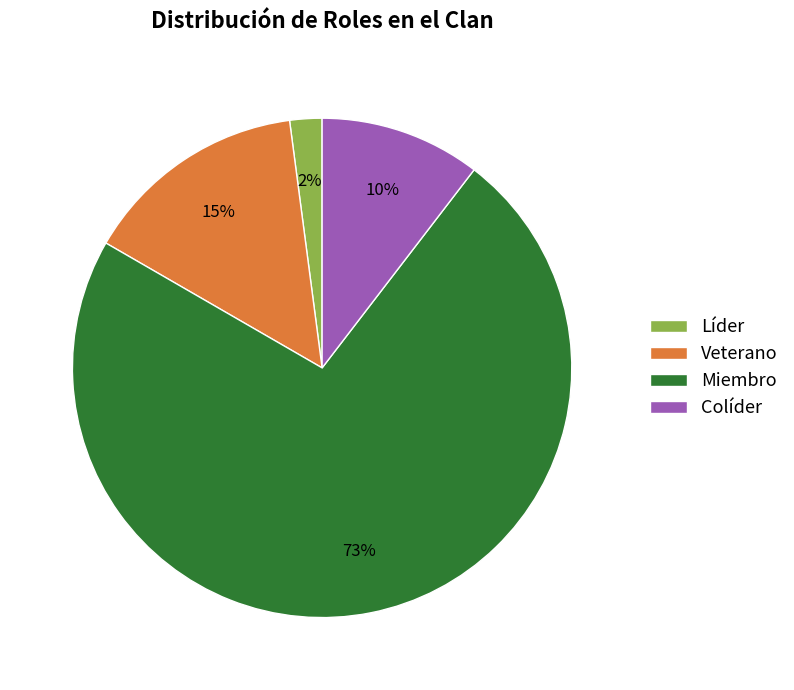

What is the largest slice in the pie chart?

Miembro